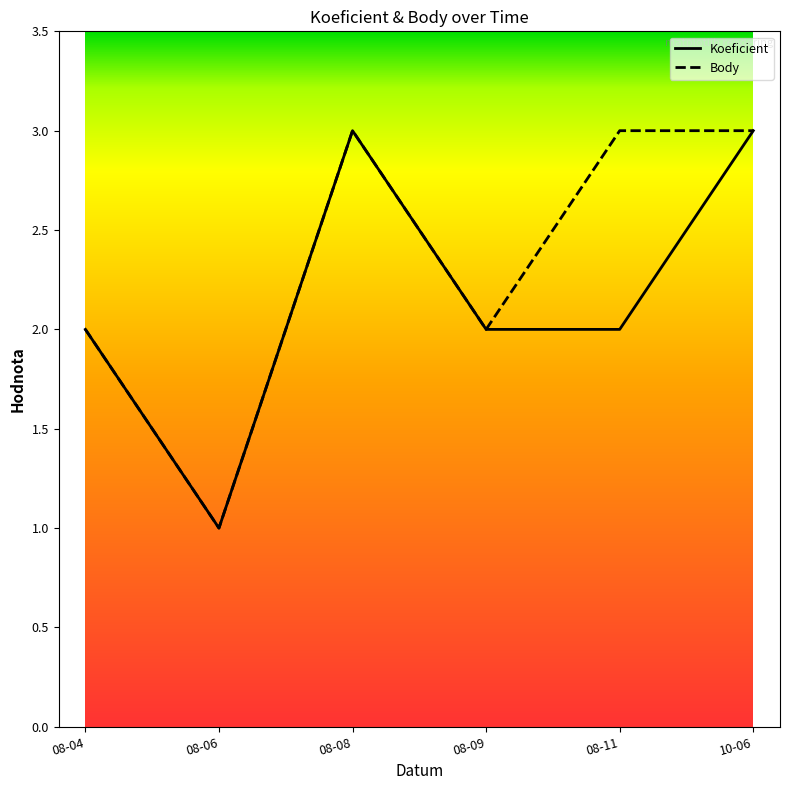

List the series in order of their overall mean, highest first.

Body, Koeficient